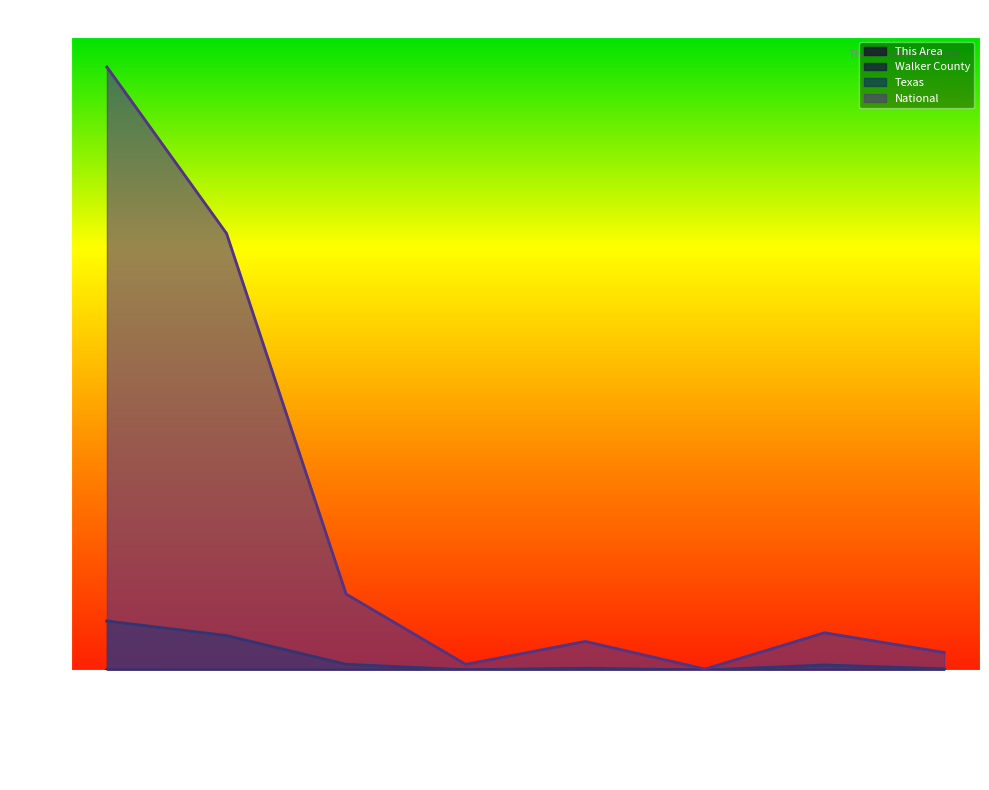

What is the difference between the highest and lowest values at Some Other Race alon…?

0.1